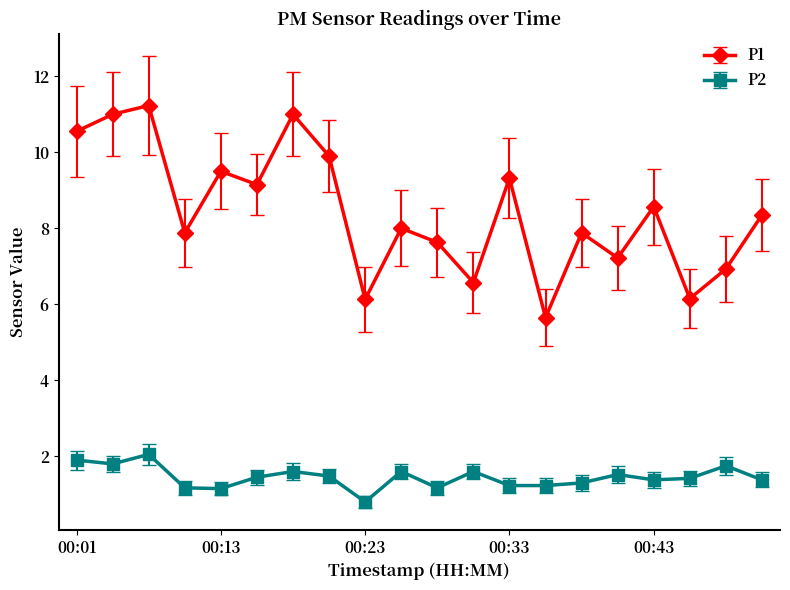

What is the maximum value shown in the chart?

11.2